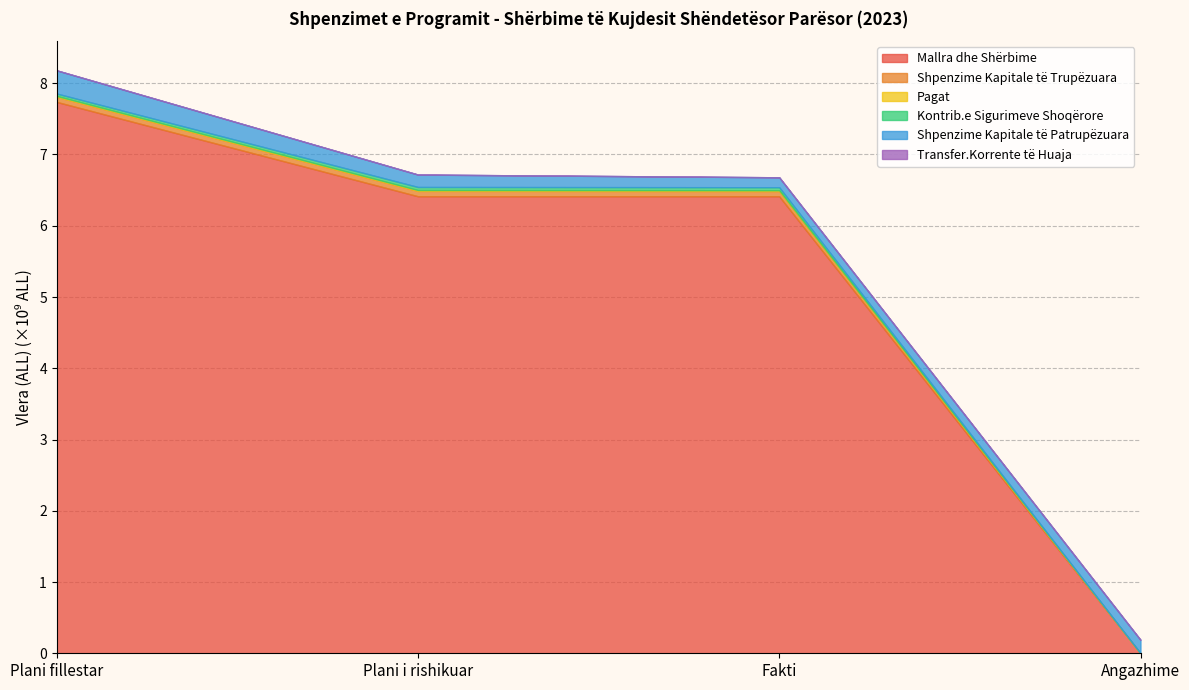

Where does the Kontrib.e Sigurimeve Shoqërore series first go above 42115543?

Plani i rishikuar